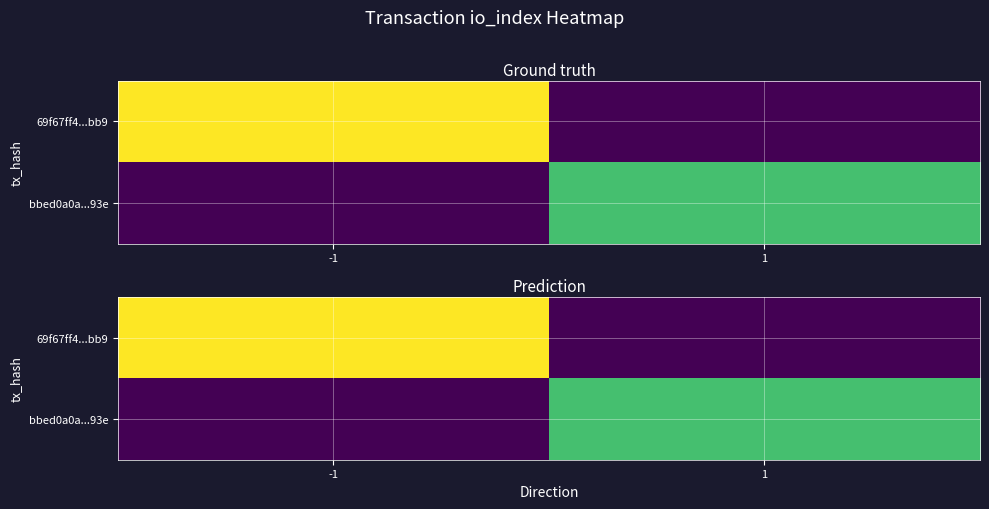

The 69f67ff4...bb9 series shows 0 at 1. True or false?

True